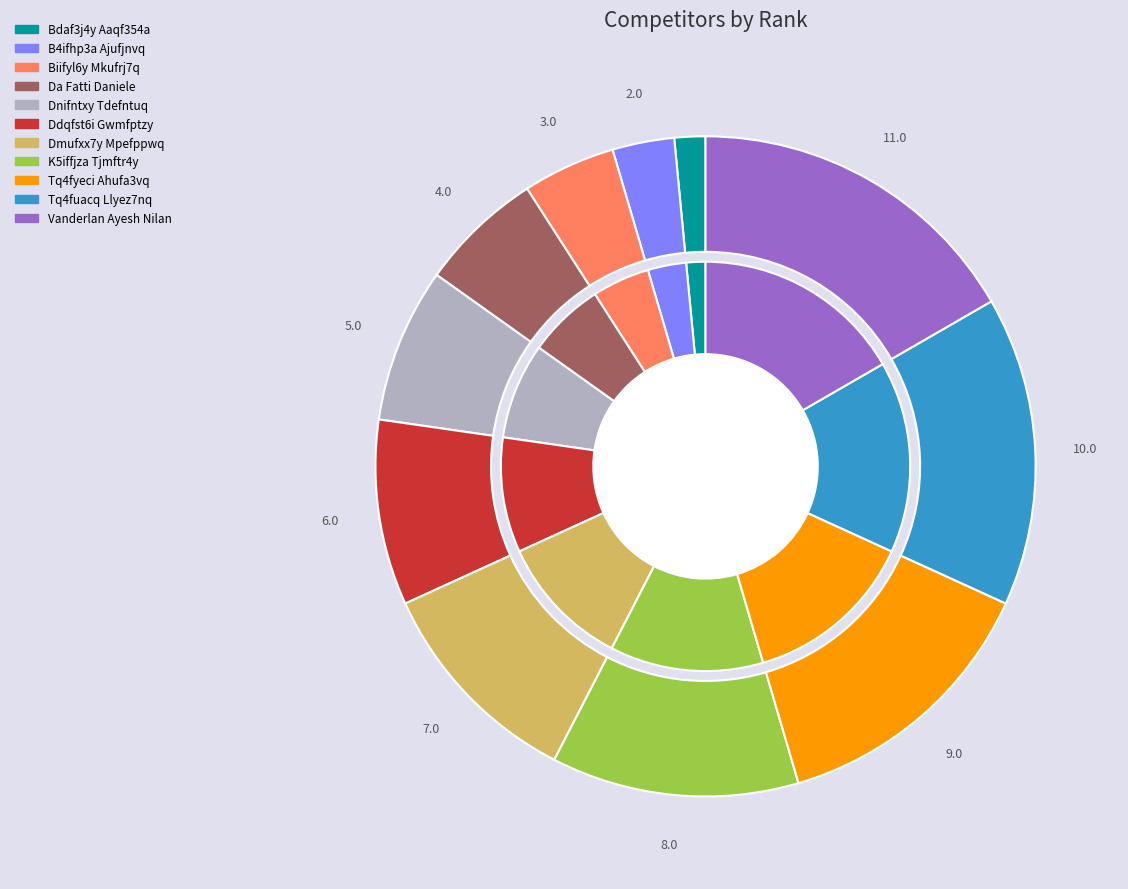

Rank the categories by value from highest to lowest.

Vanderlan Ayesh Nilan, Tq4fuacq Llyez7nq, Tq4fyeci Ahufa3vq, K5iffjza Tjmftr4y, Dmufxx7y Mpefppwq, Ddqfst6i Gwmfptzy, Dnifntxy Tdefntuq, Da Fatti Daniele, Biifyl6y Mkufrj7q, B4ifhp3a Ajufjnvq, Bdaf3j4y Aaqf354a